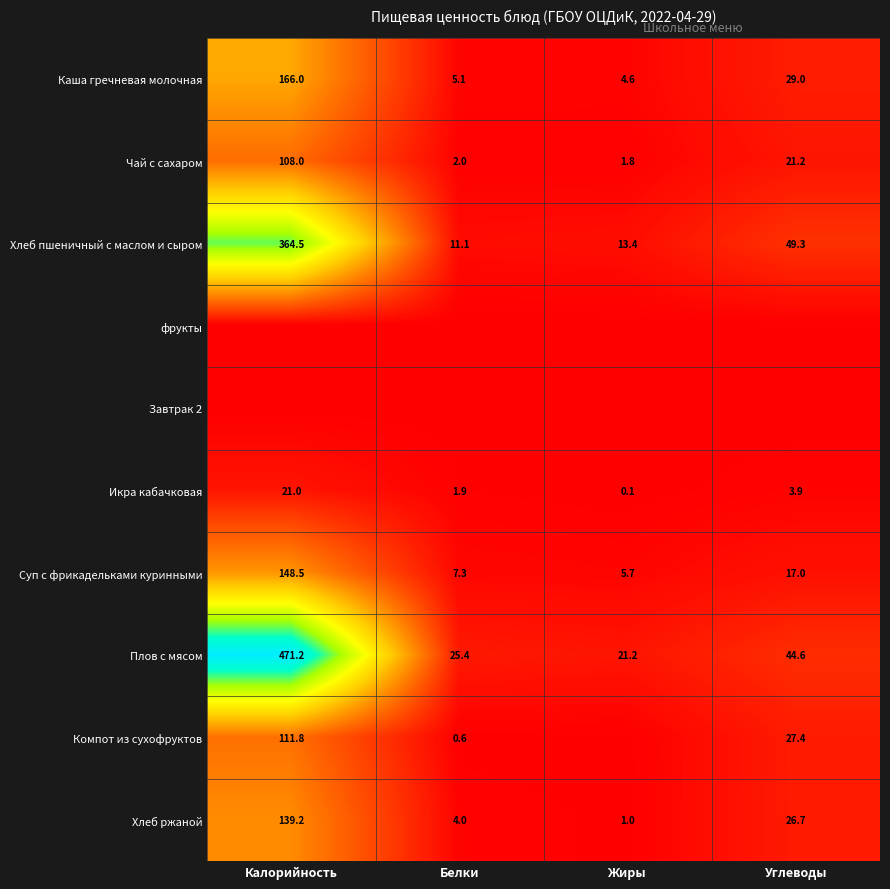

Rank the categories by Плов с мясом value from lowest to highest.

Жиры, Белки, Углеводы, Калорийность